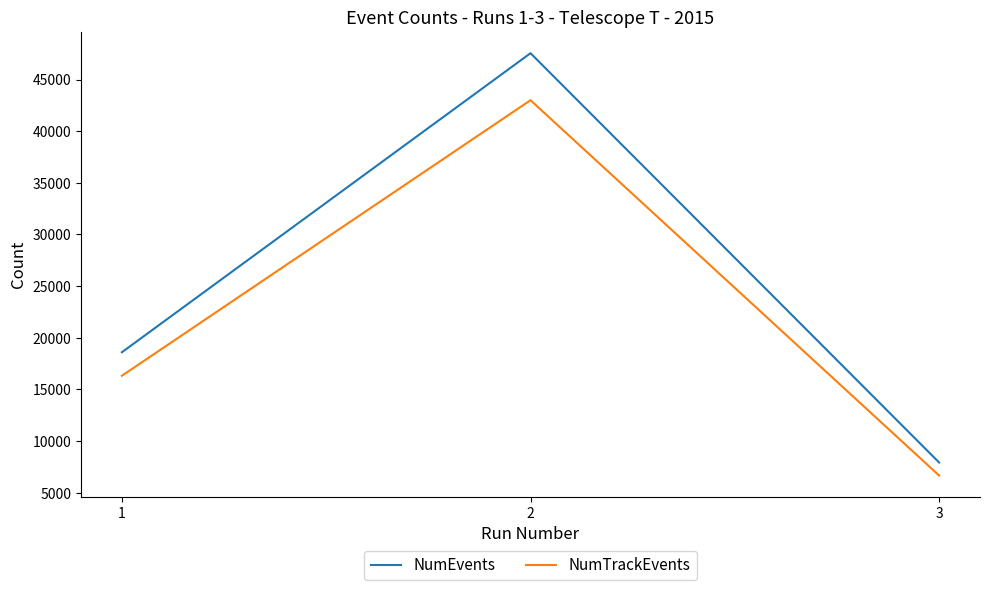

What are all the series names shown in the legend?

NumEvents, NumTrackEvents